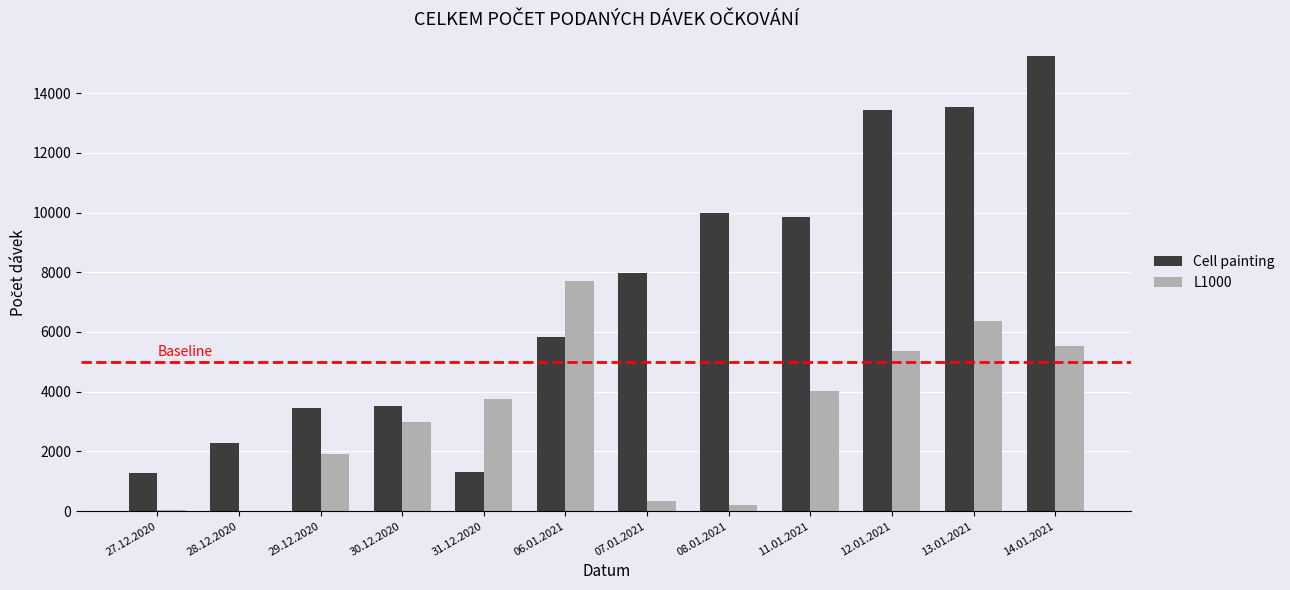

Which series has the largest range (max minus min)?

Cell painting